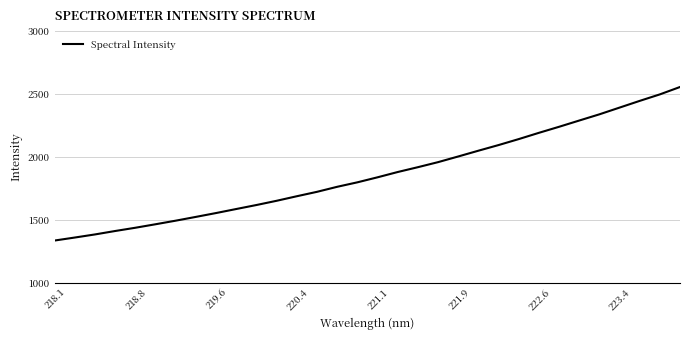

What is the smallest value displayed?

1336.4